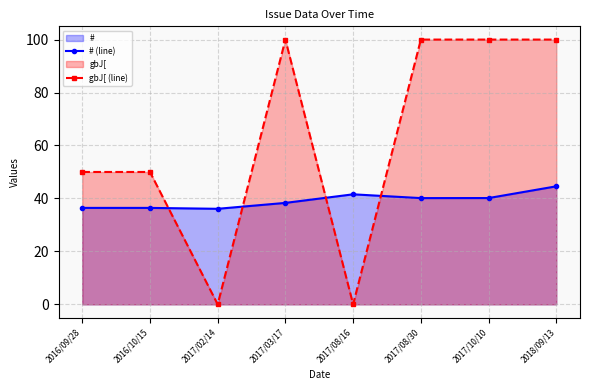

Count the number of categories in the chart.

8